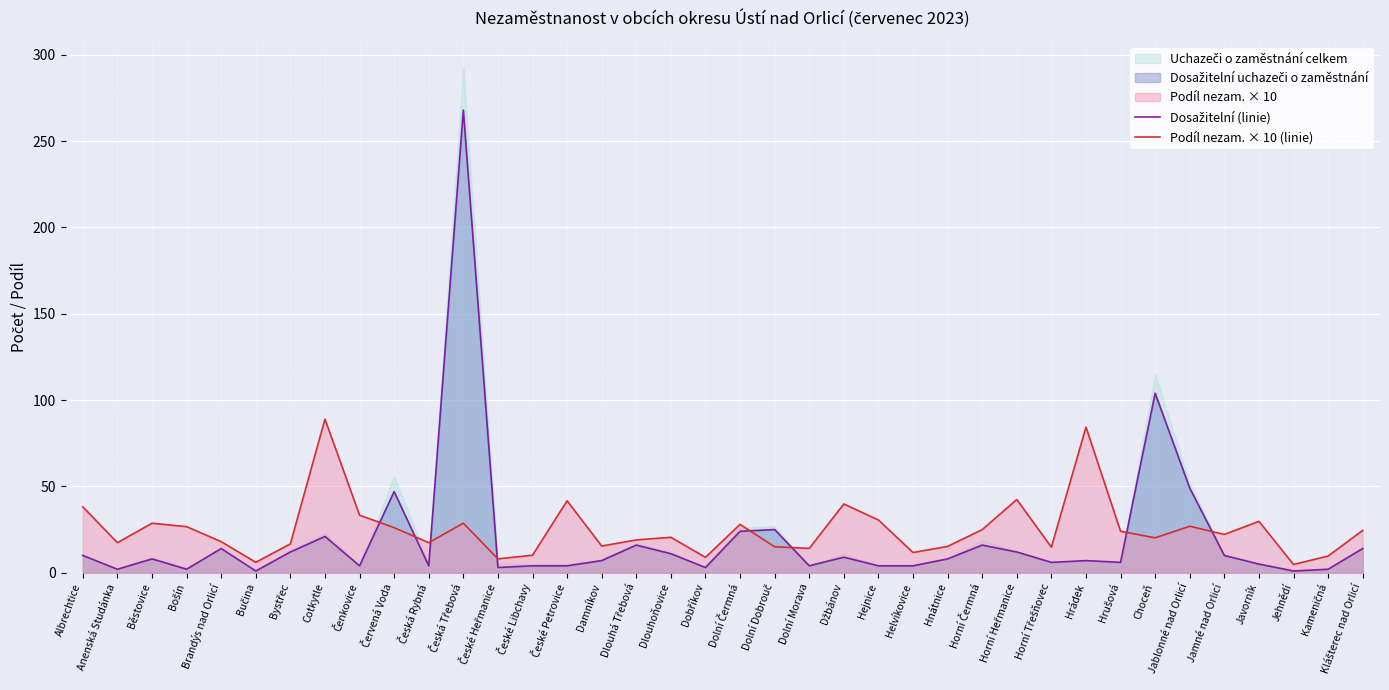

What position from the right is Dlouhoňovice?

21